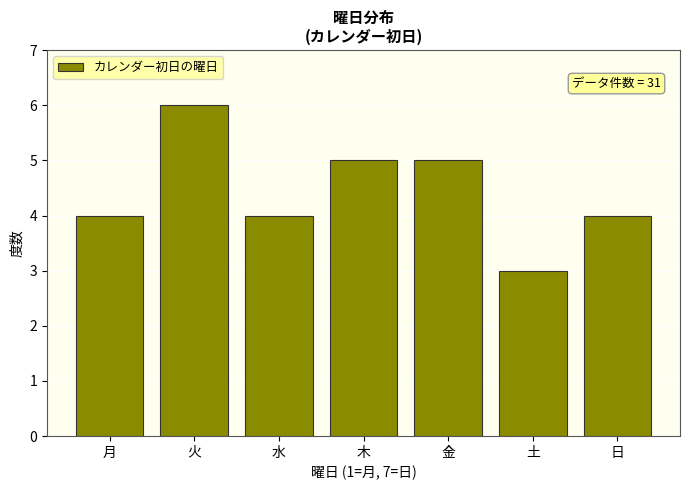

Reading left to right, extract all data points from this chart.

4	6	4	5	5	3	4